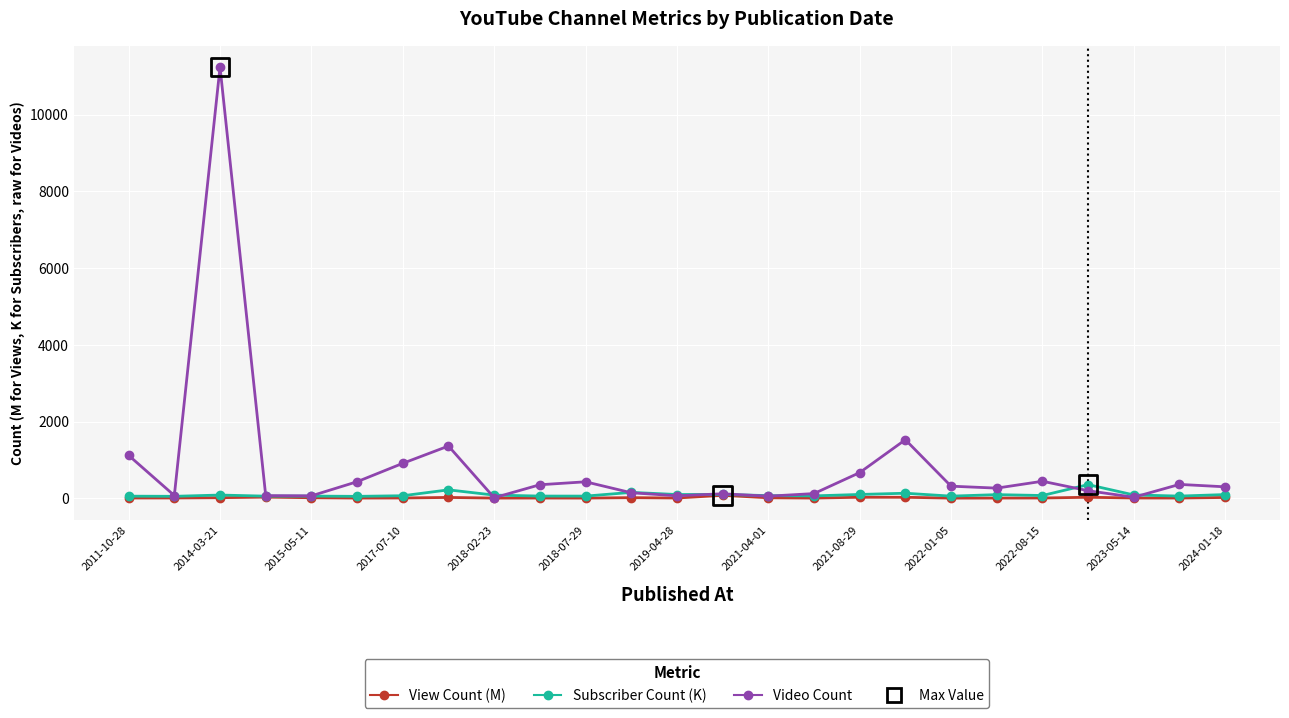

Which series has the largest total across all categories?

Video Count